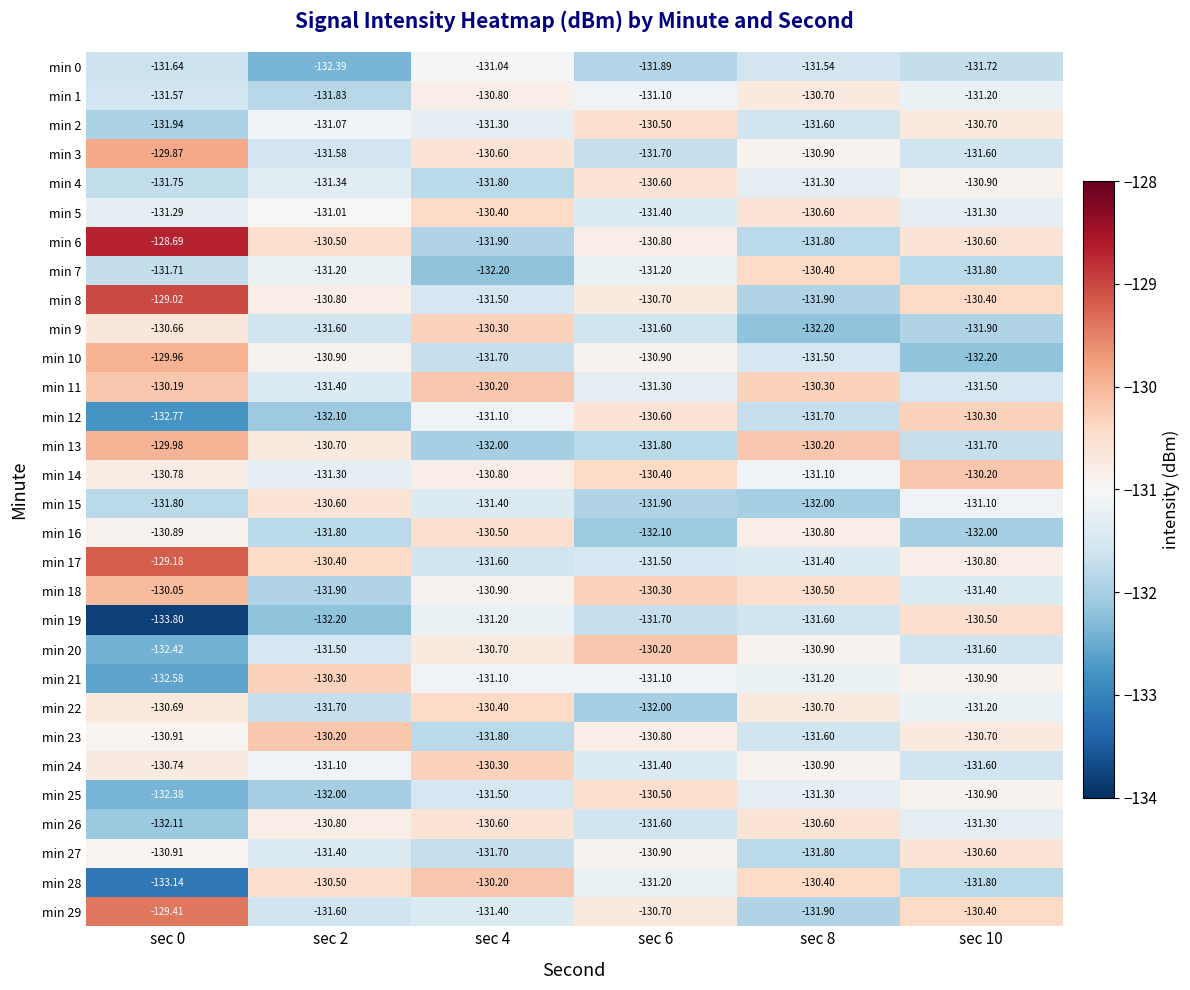

Count the number of categories in the chart.

6